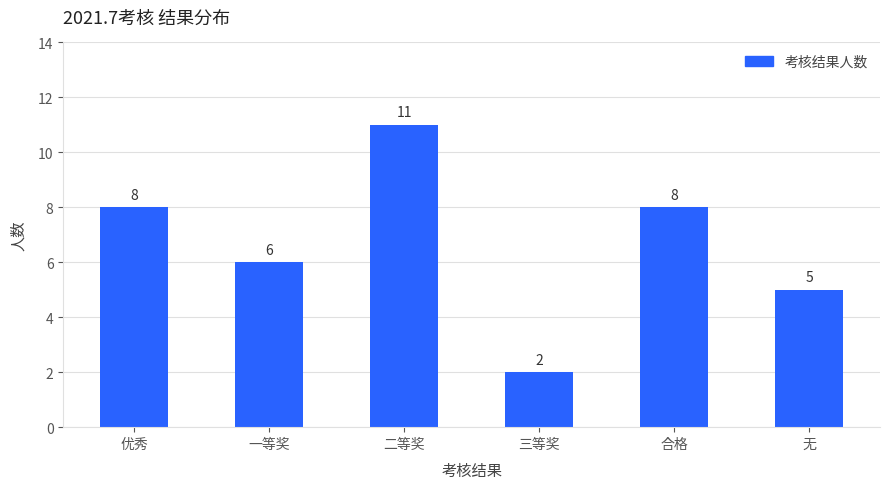

What is the label of the 2nd bar from the right?

合格